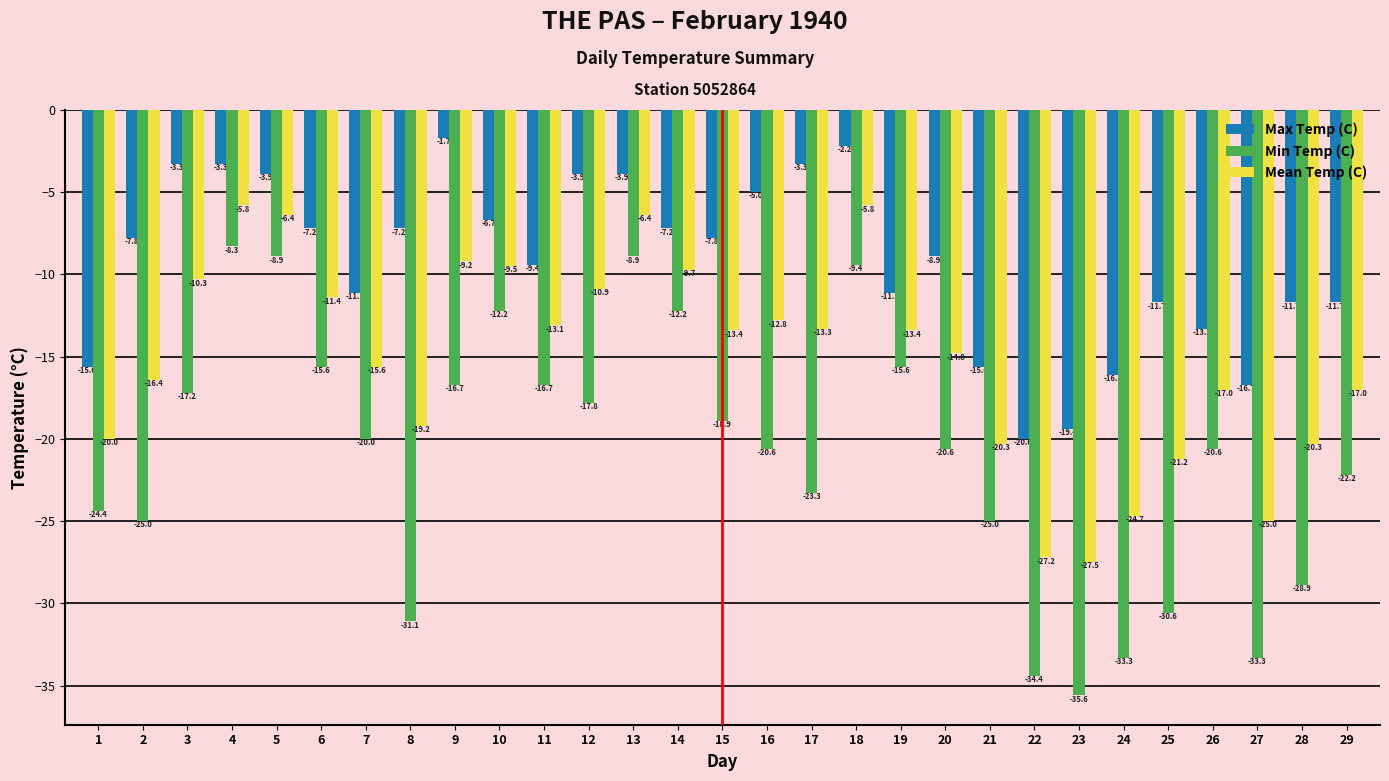

What is the value of the Max Temp (C) bar at the 18th from the left?

-2.2